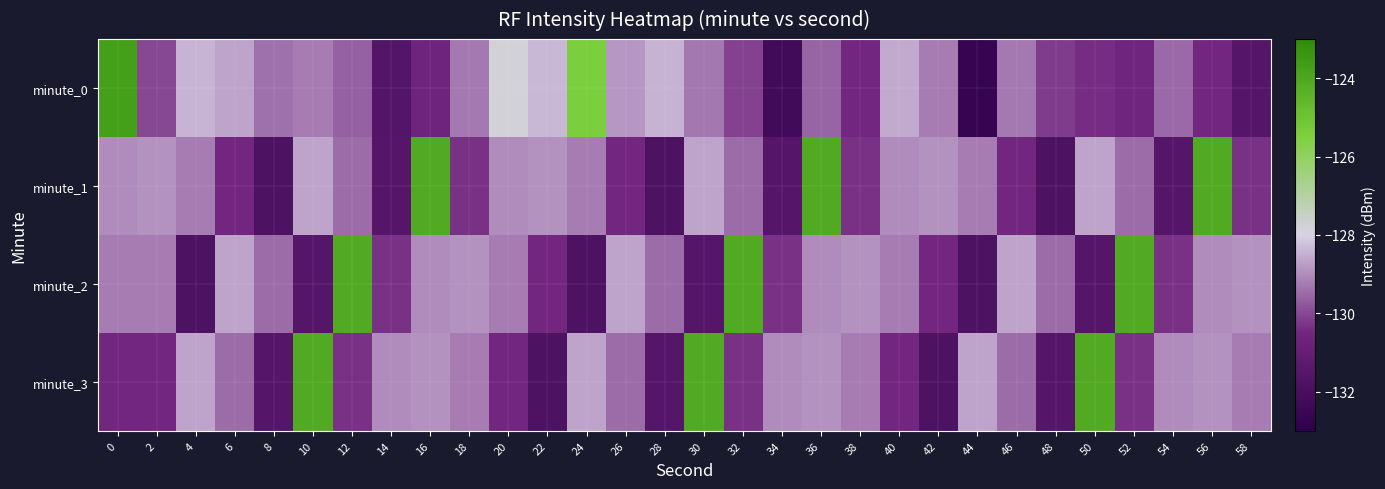

What is the greatest value displayed?

-123.7